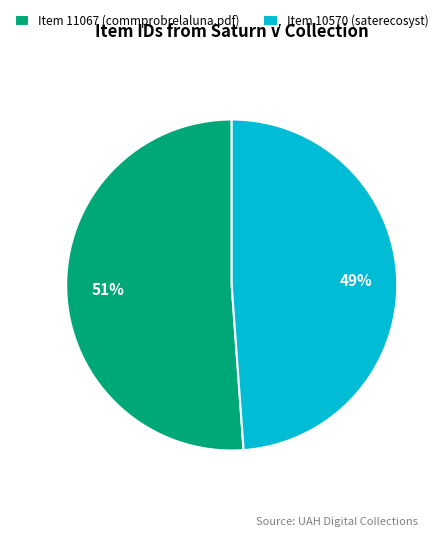

Combined, do Item 11067 (commprobrelaluna.pdf) and Item 10570 (saterecosyst) account for over 50%?

Yes